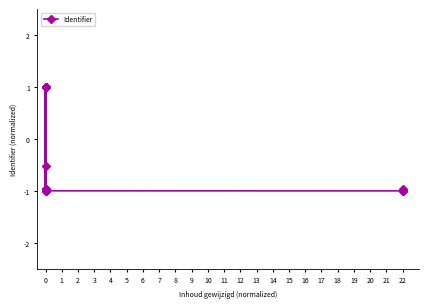

How many interior local valleys (lower than both neighbors) does the data have?

4